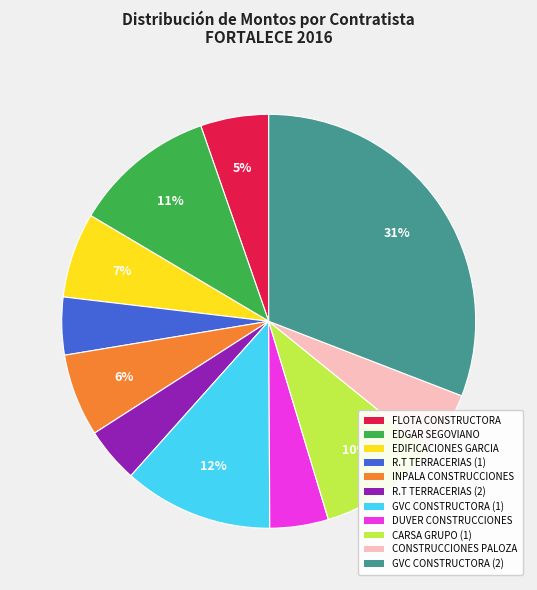

To the nearest percent, what is the average slice percentage?

9%